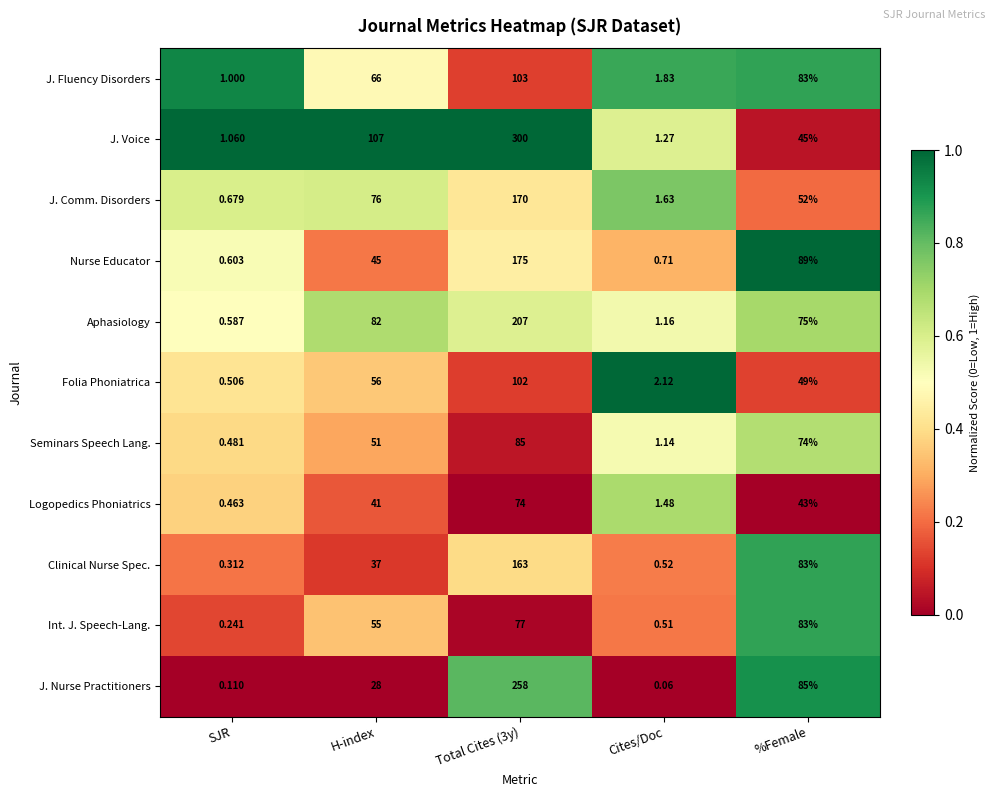

What is the total value across all series at Cites/Doc?

12.4